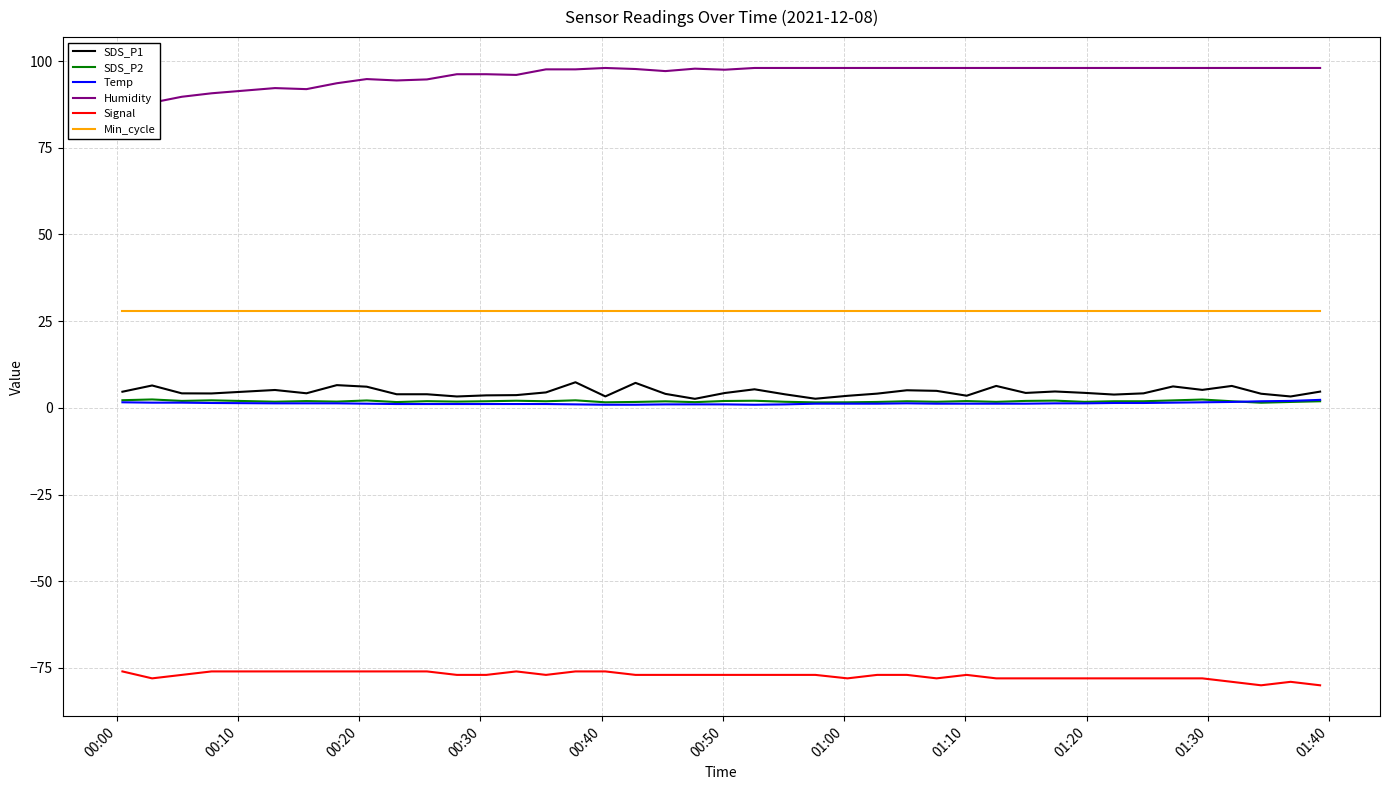

What is the highest value of the Signal series?

-76.0